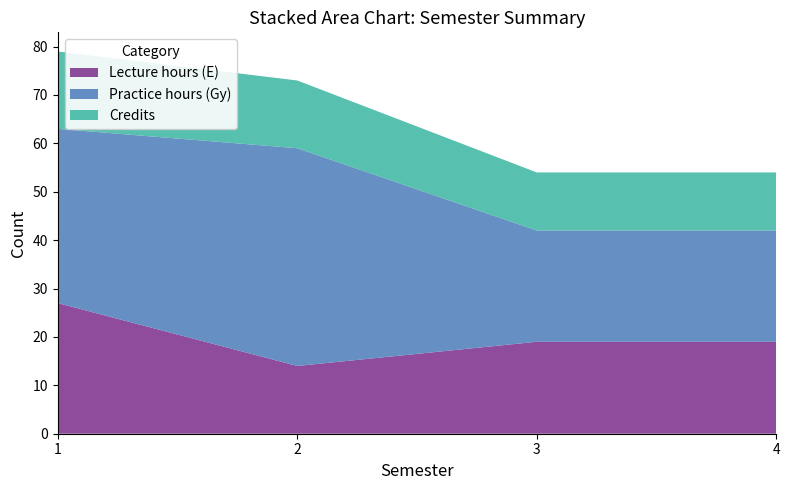

Reading right to left, extract all data points from this chart.

Lecture hours (E): 19	19	14	27
Practice hours (Gy): 23	23	45	36
Credits: 12	12	14	16